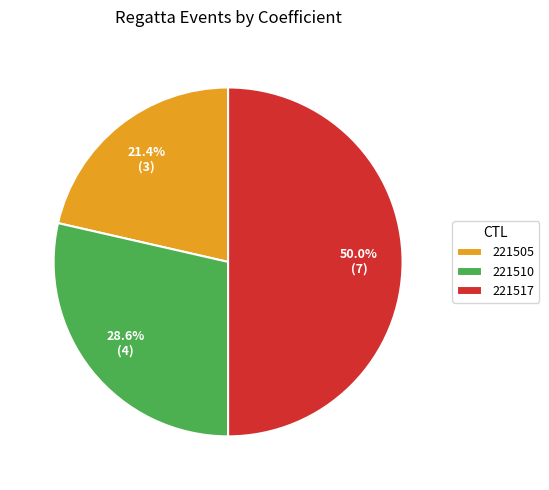

Between 221517 and 221510, which is larger?

221517